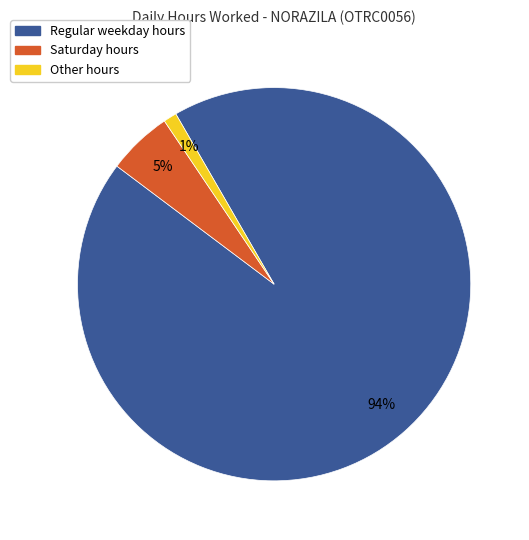

Rank the categories by value from lowest to highest.

Other hours, Saturday hours, Regular weekday hours